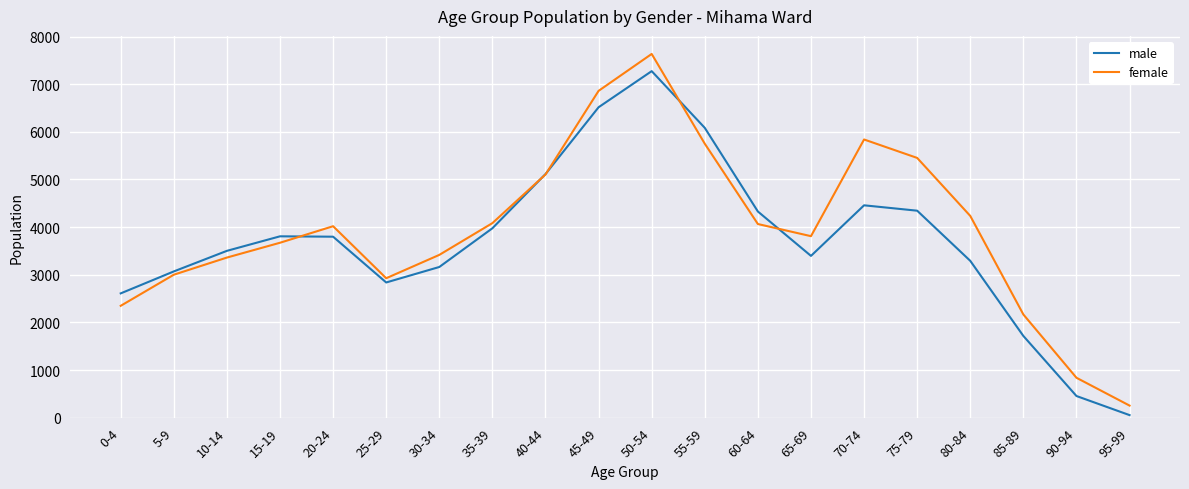

What value does the female series have at 20-24, to the nearest 100?

4000